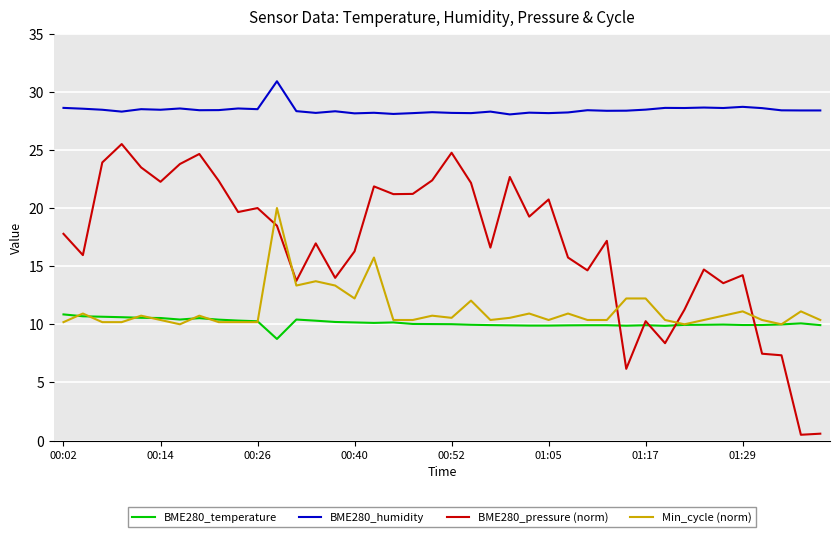

List the series in order of their peak value, highest first.

BME280_humidity, BME280_pressure (norm), Min_cycle (norm), BME280_temperature